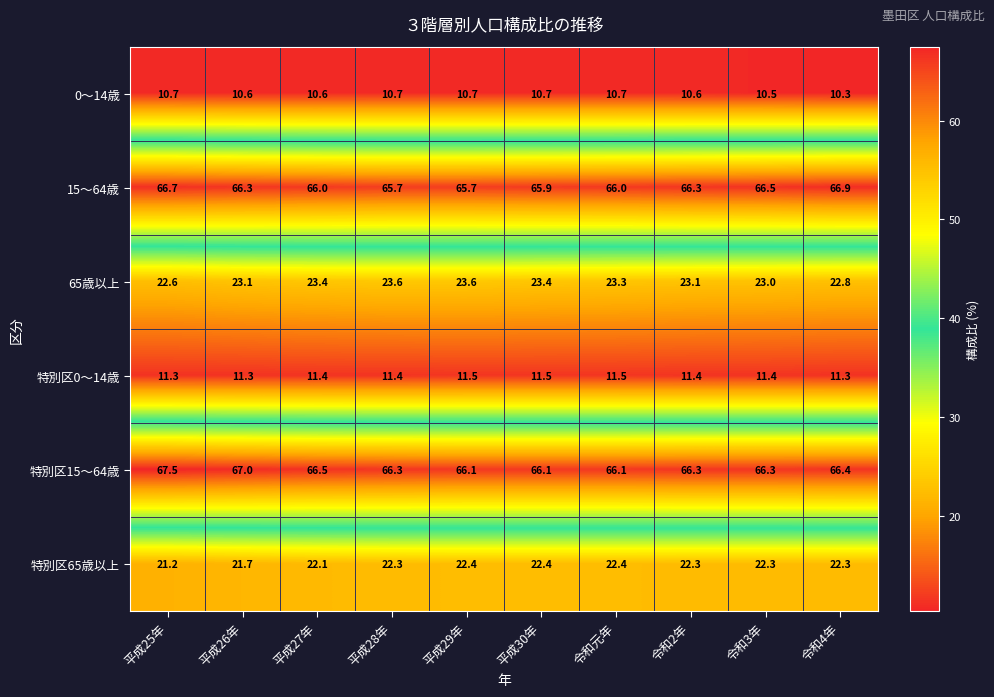

List the series in order of their peak value, highest first.

特別区15～64歳, 15～64歳, 65歳以上, 特別区65歳以上, 特別区0～14歳, 0～14歳